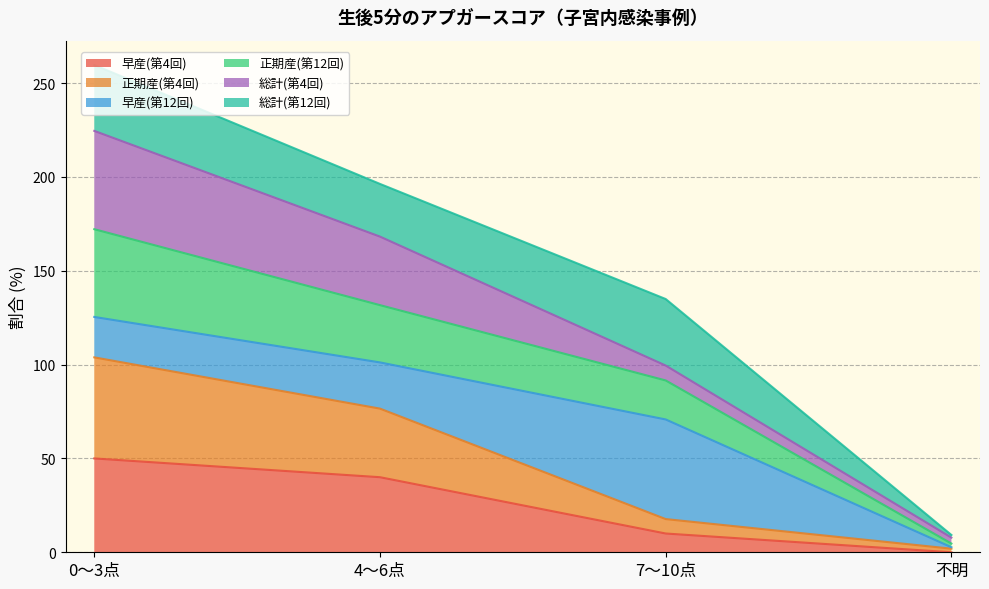

The 正期産(第12回) series shows 73.3 at 4～6点. True or false?

False